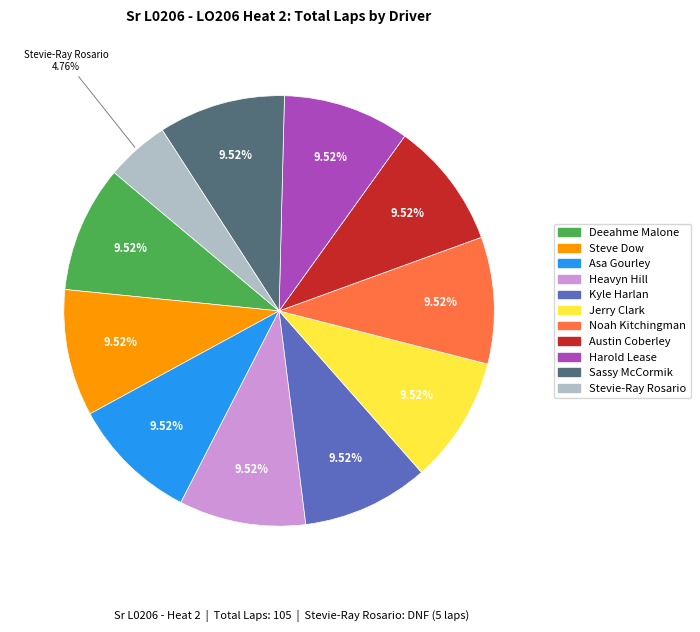

Count the number of slices in the pie.

11